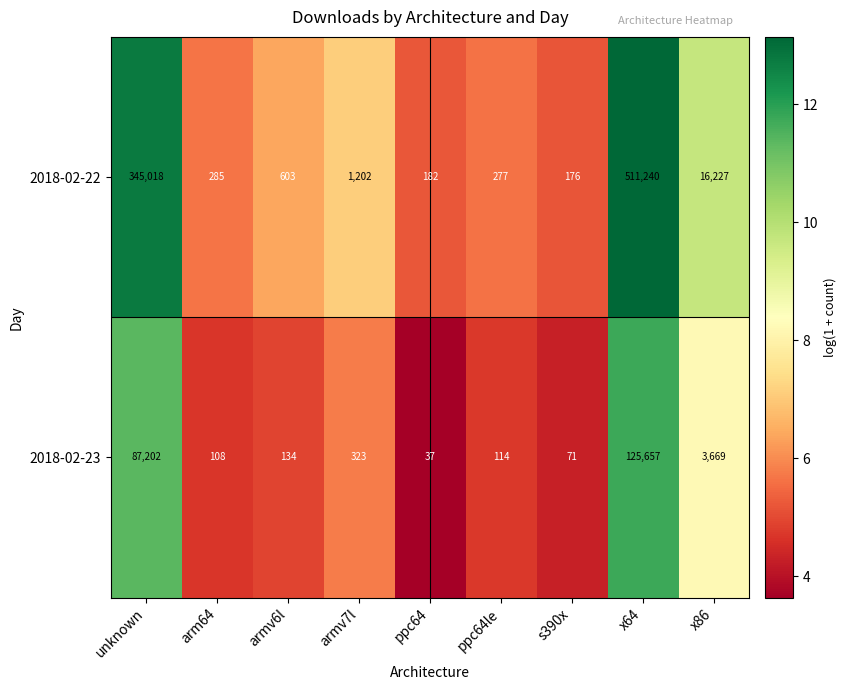

True or false: 2018-02-23 has a value of 134 at armv6l.

True